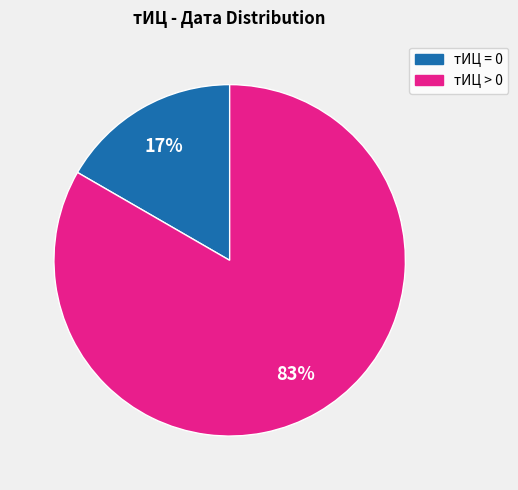

Is there any slice that represents more than half of the pie?

Yes